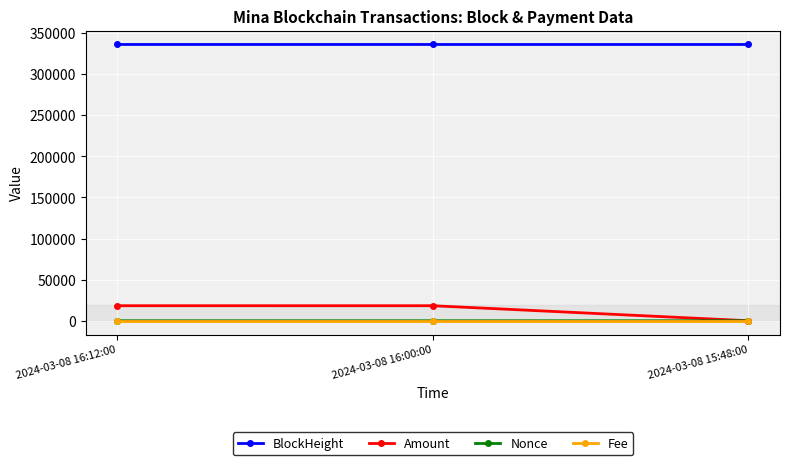

Which series has the largest total across all categories?

BlockHeight